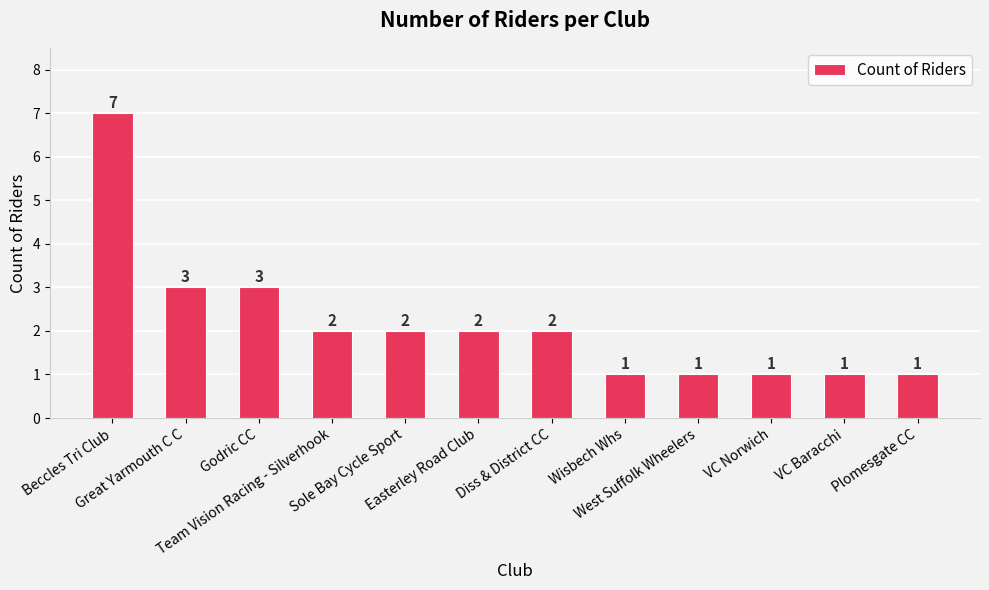

How many values are below 2?

5